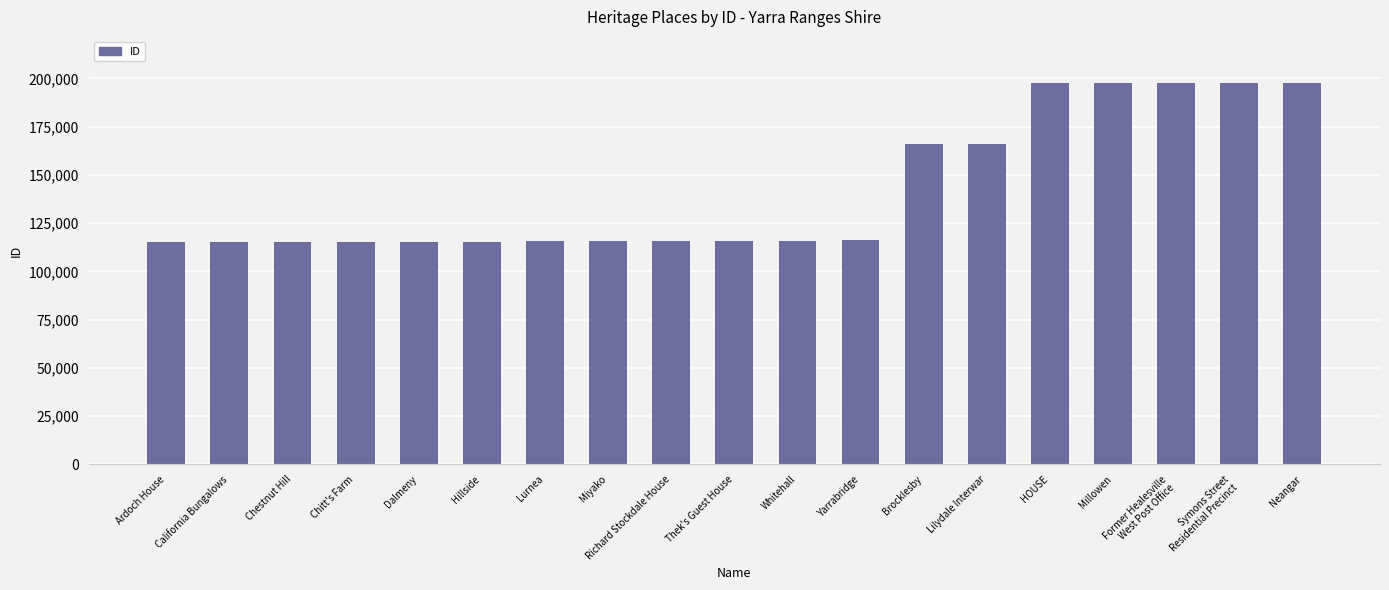

True or false: the data shows 165900 at Brocklesby.

True